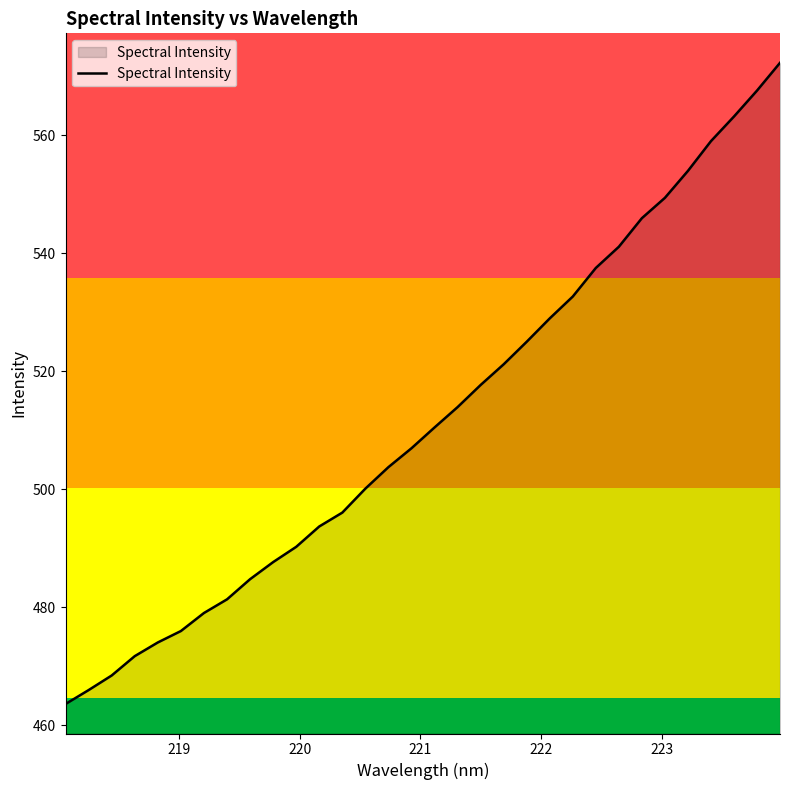

True or false: the data has more than 2 interior local peaks.

False